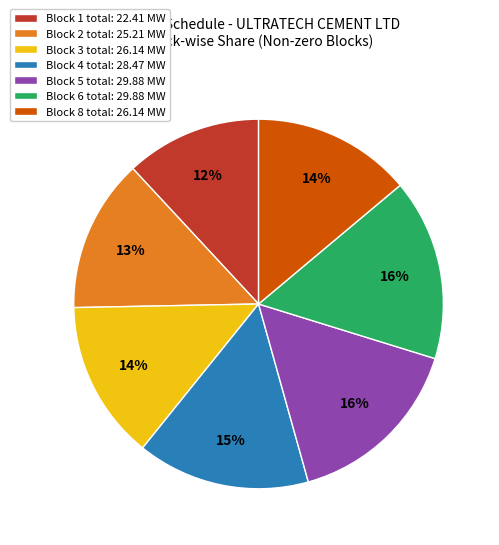

Approximately how many times larger is the value at Block 5 total: 29.88 MW compared to Block 6 total: 29.88 MW?

1.0